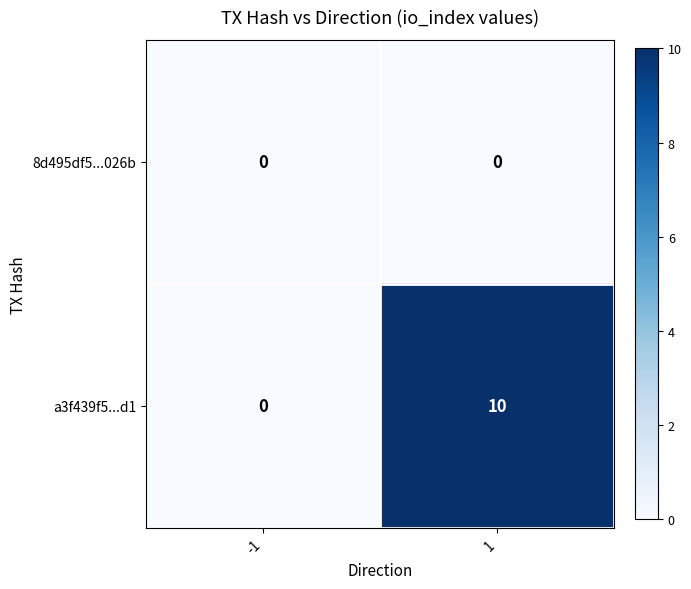

Reading left to right, transcribe all the data shown in this chart.

8d495df5...026b: 0	0
a3f439f5...d1: 0	10